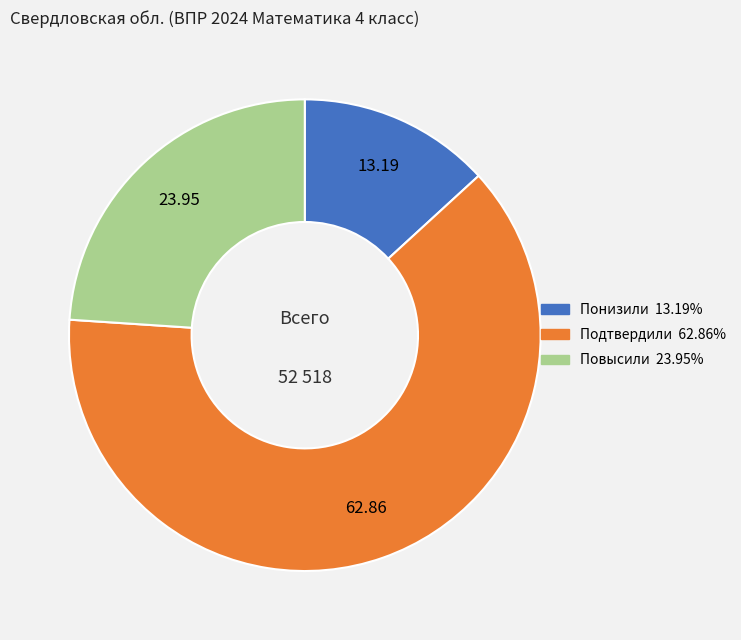

Approximately how many times larger is the value at Подтвердили compared to Повысили?

2.6